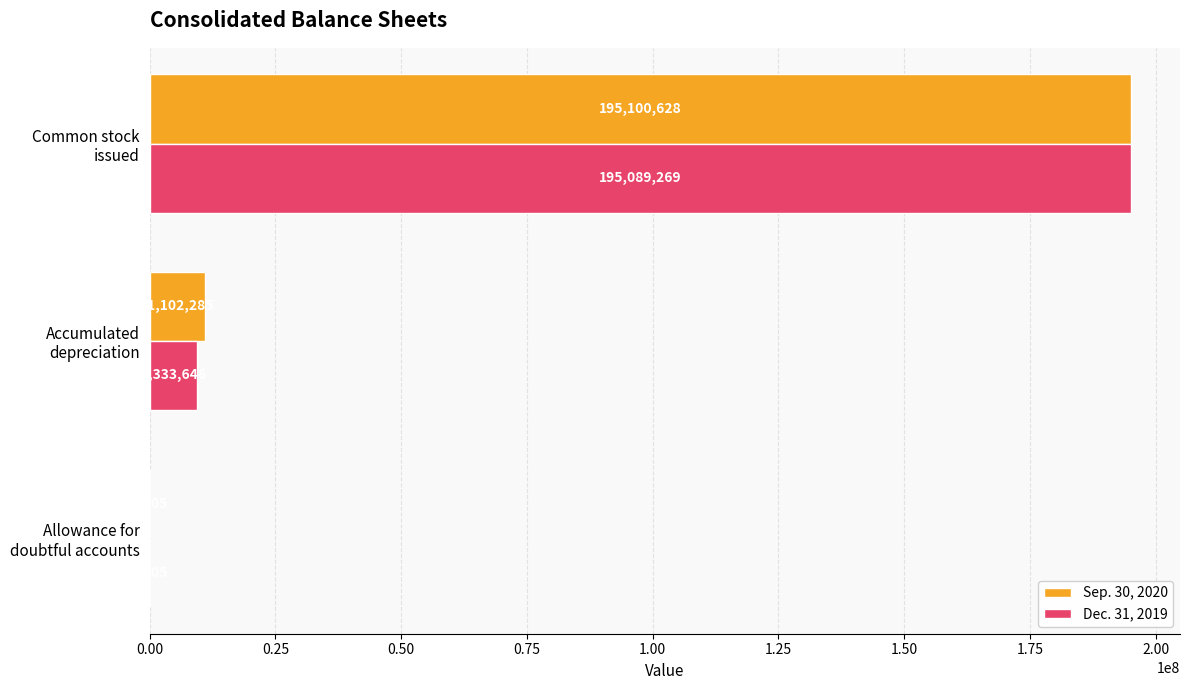

What is the maximum value for Sep. 30, 2020?

195100628